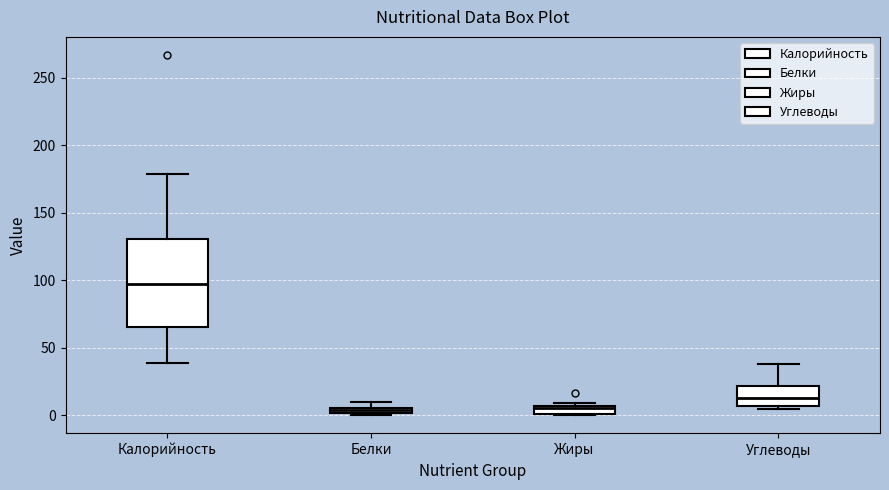

Where does the upper whisker of the box for Углеводы end on the y-axis? The values are not printed on the chart, so give them approximately, as read against the axis.

40